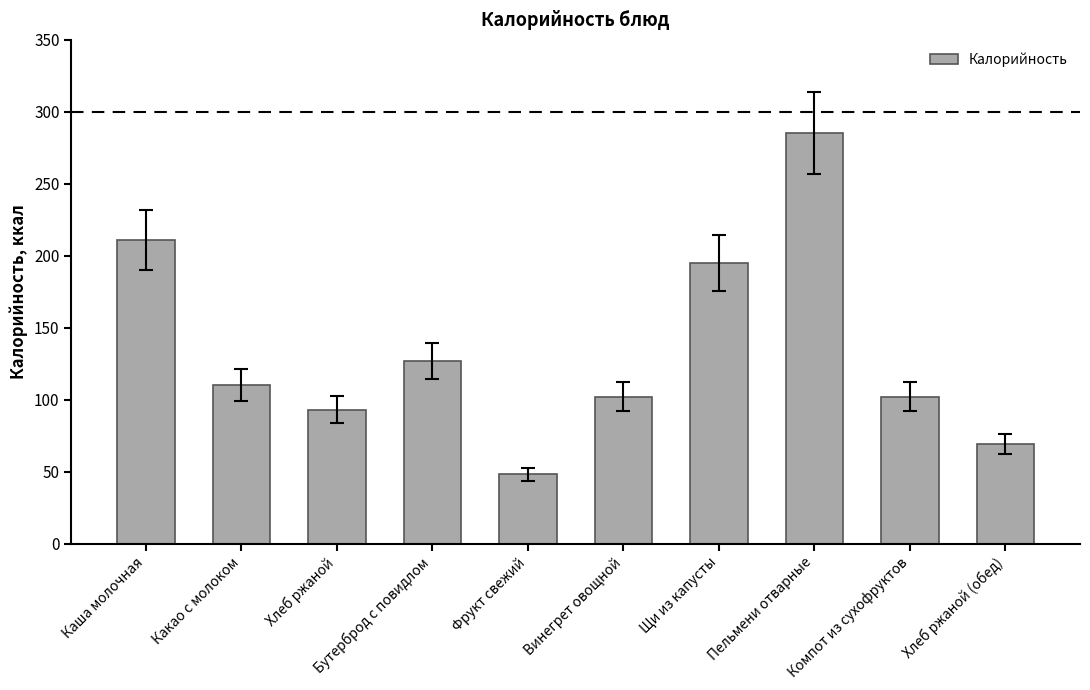

Are the bars horizontal?

No